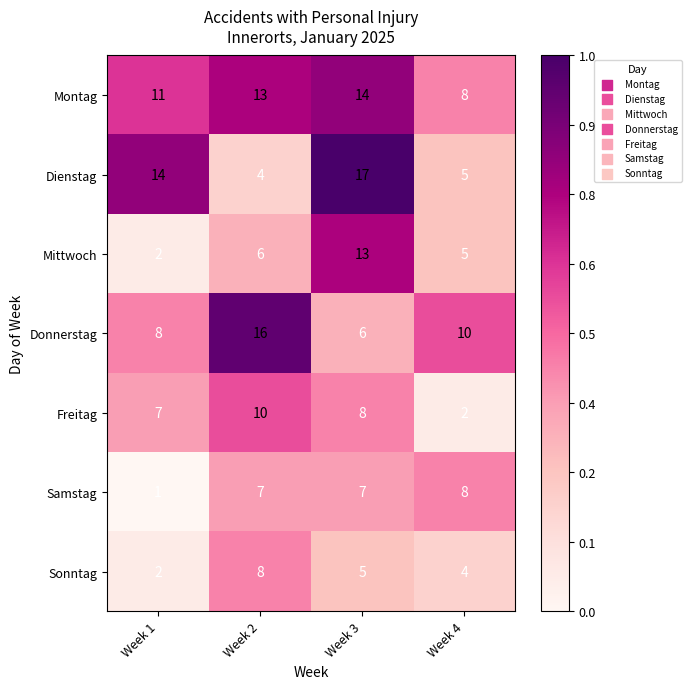

What is the sum of all Dienstag values?

40